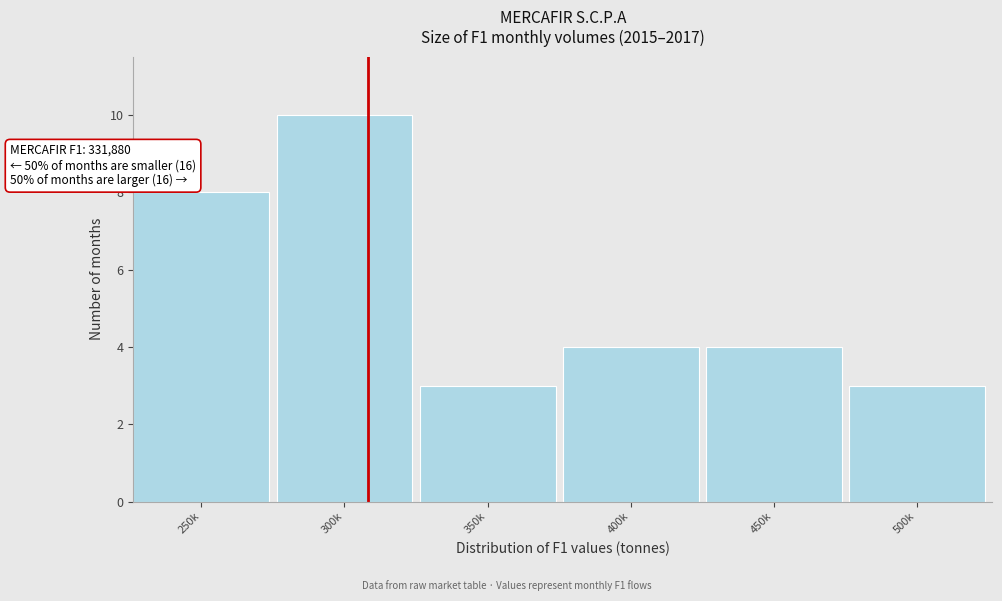

Reading left to right, list all the values displayed in this chart.

8	10	3	4	4	3